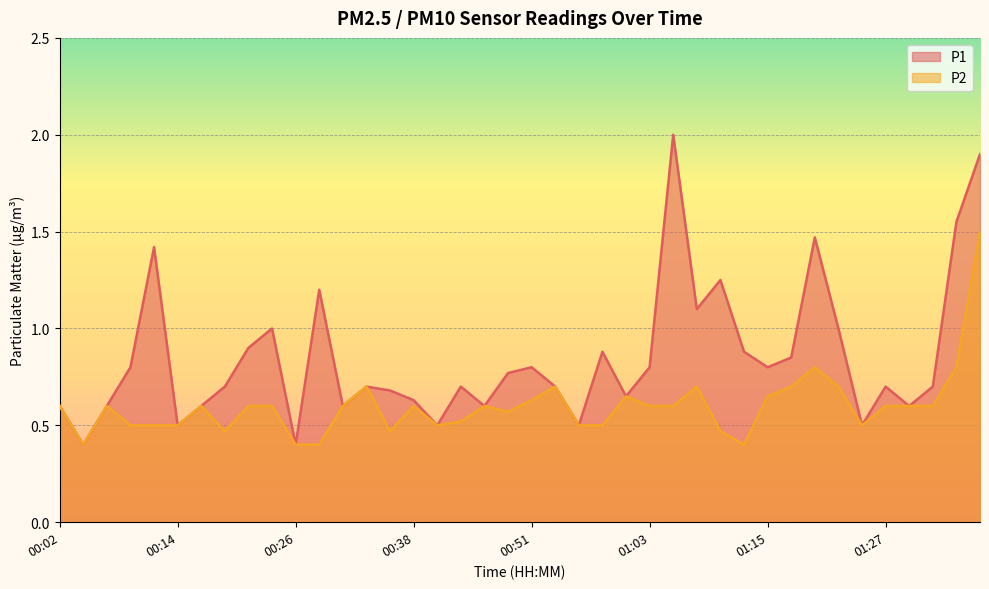

What is the total value across all series at 00:29?

1.6